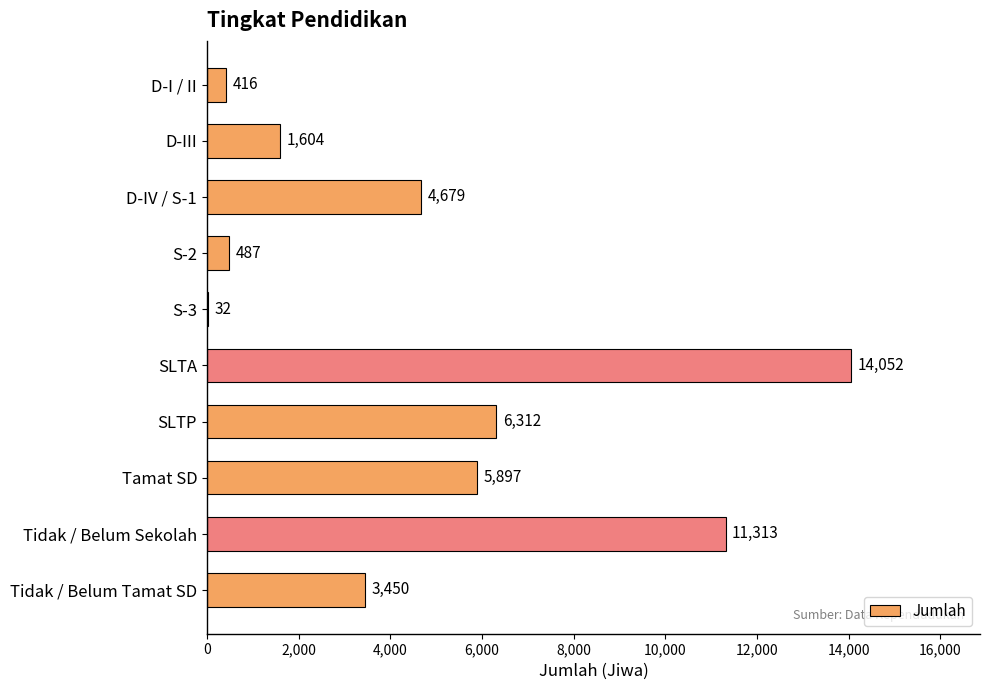

What is the change in value from S-2 to SLTP?

+5825